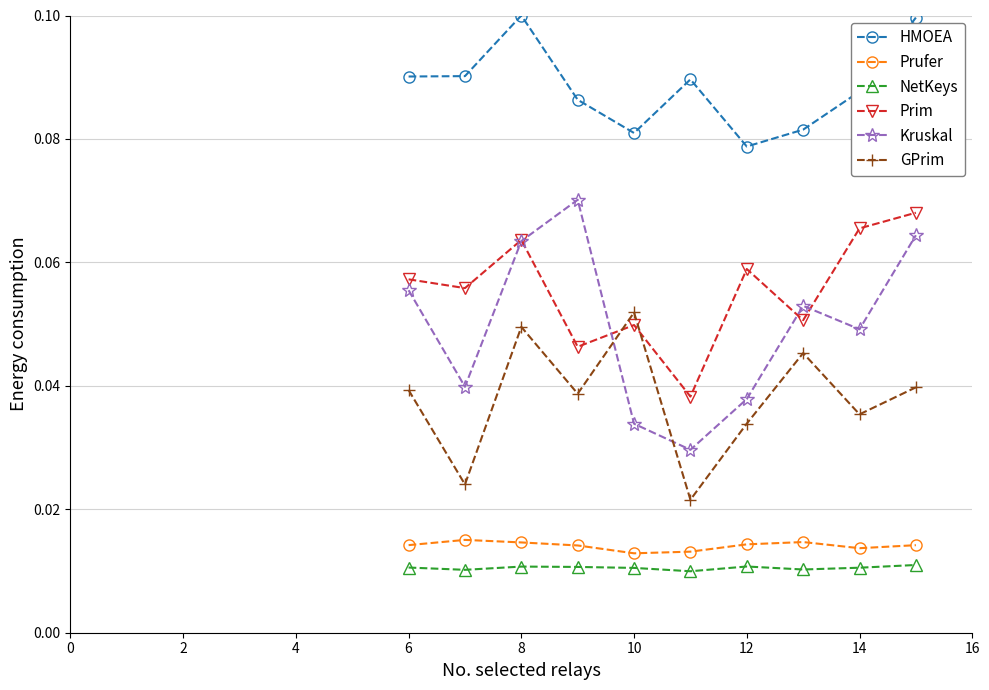

Which series has the widest spread of values?

Kruskal